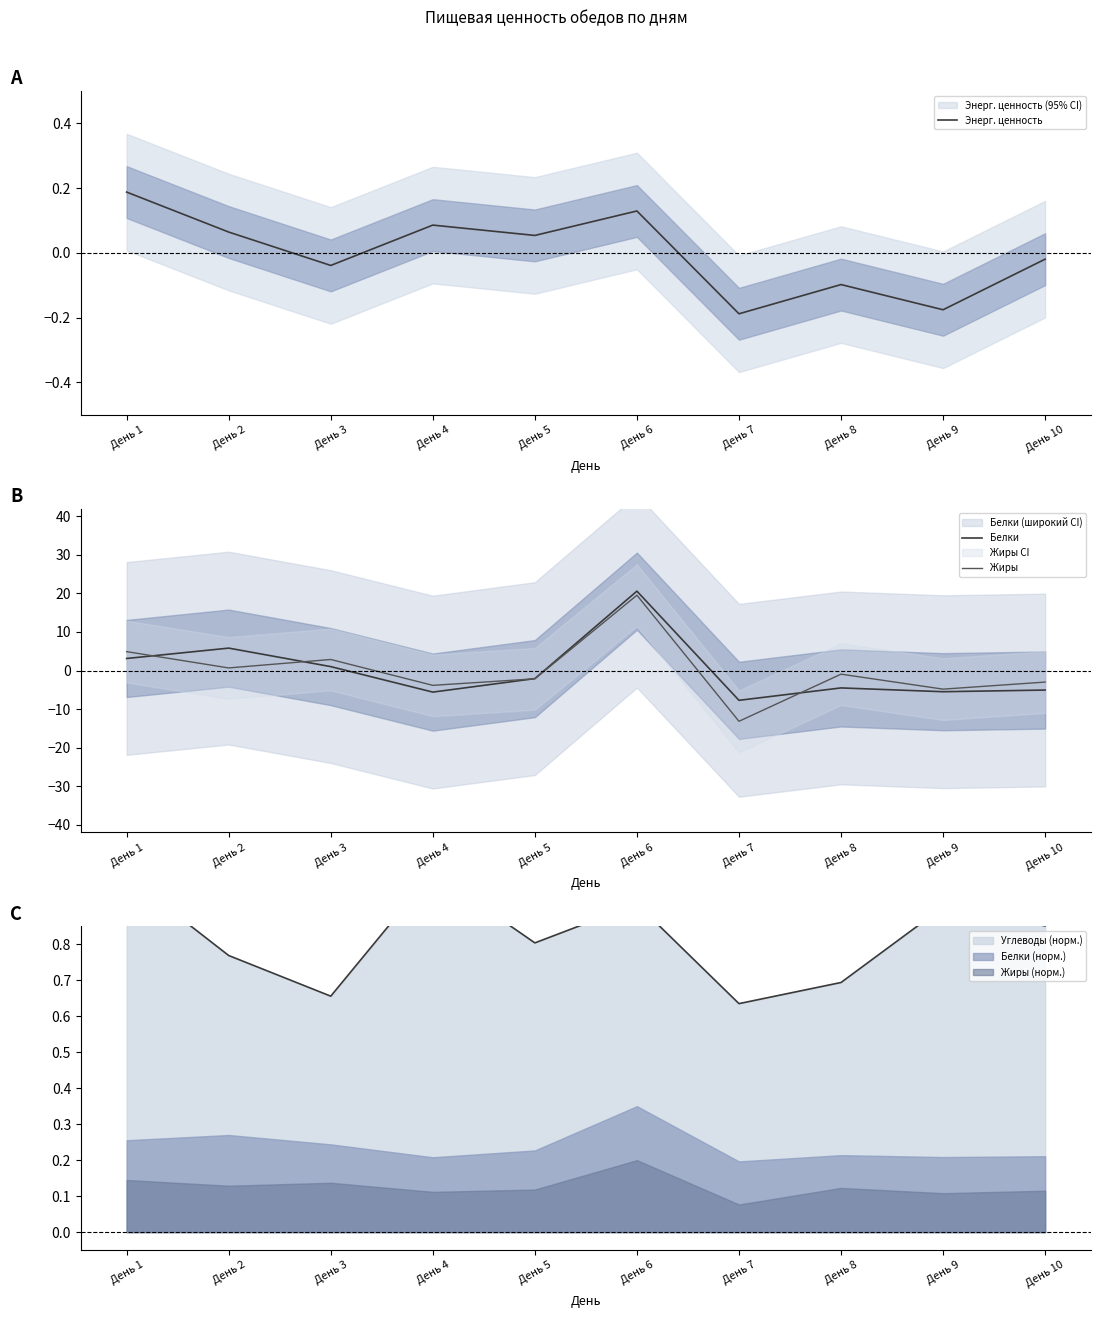

Reading left to right, extract all data points from this chart.

Энерг. ценность: 0.2	0.1	-0.0	0.1	0.1	0.1	-0.2	-0.1	-0.2	-0.0
Белки: 3.1	5.8	1.0	-5.6	-2.1	20.6	-7.7	-4.5	-5.5	-5.1
Жиры: 4.9	0.7	2.9	-3.8	-2.2	19.5	-13.2	-0.9	-4.8	-3.0